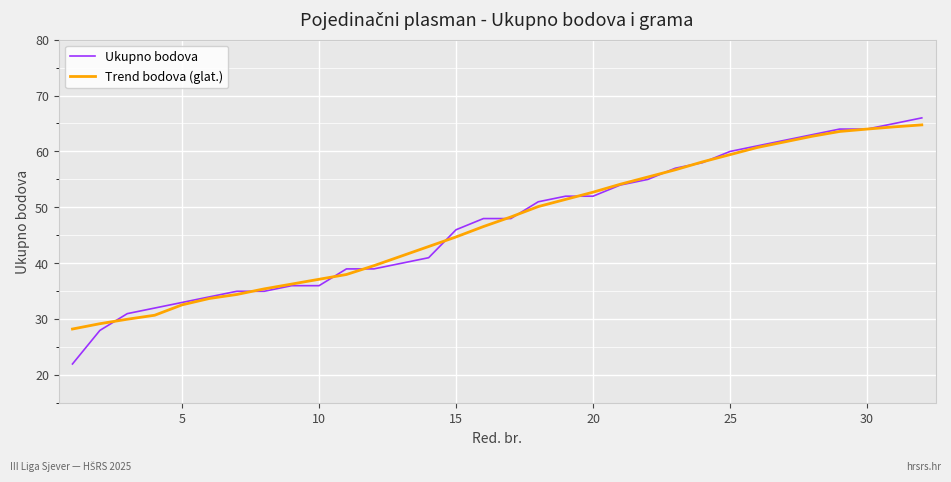

What is the maximum value for Ukupno bodova?

66.0